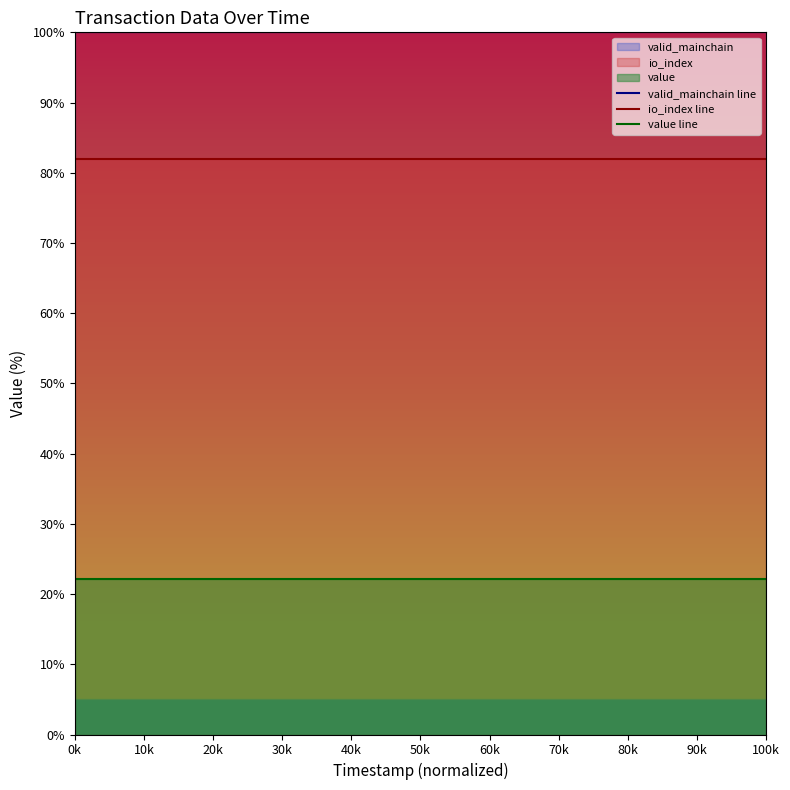

True or false: value line has a value of 22.2 at 100k.

True